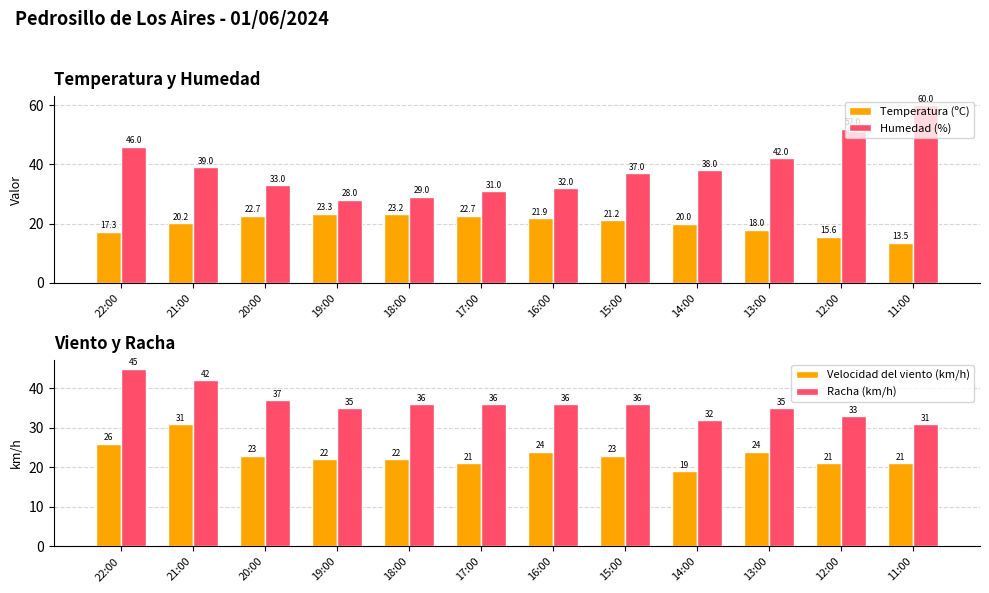

At 20:00, list the series in order from smallest to largest.

Temperatura (ºC), Velocidad del viento (km/h), Humedad (%), Racha (km/h)